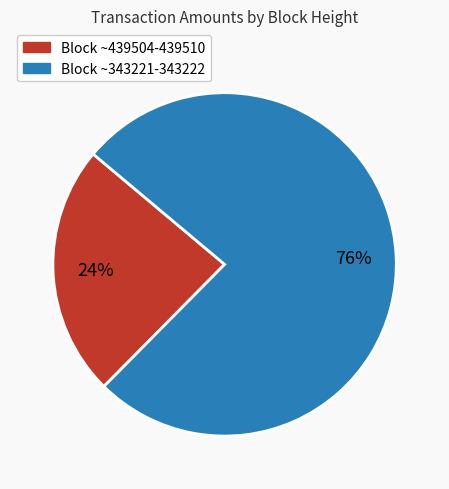

How many slices are in this pie chart?

2